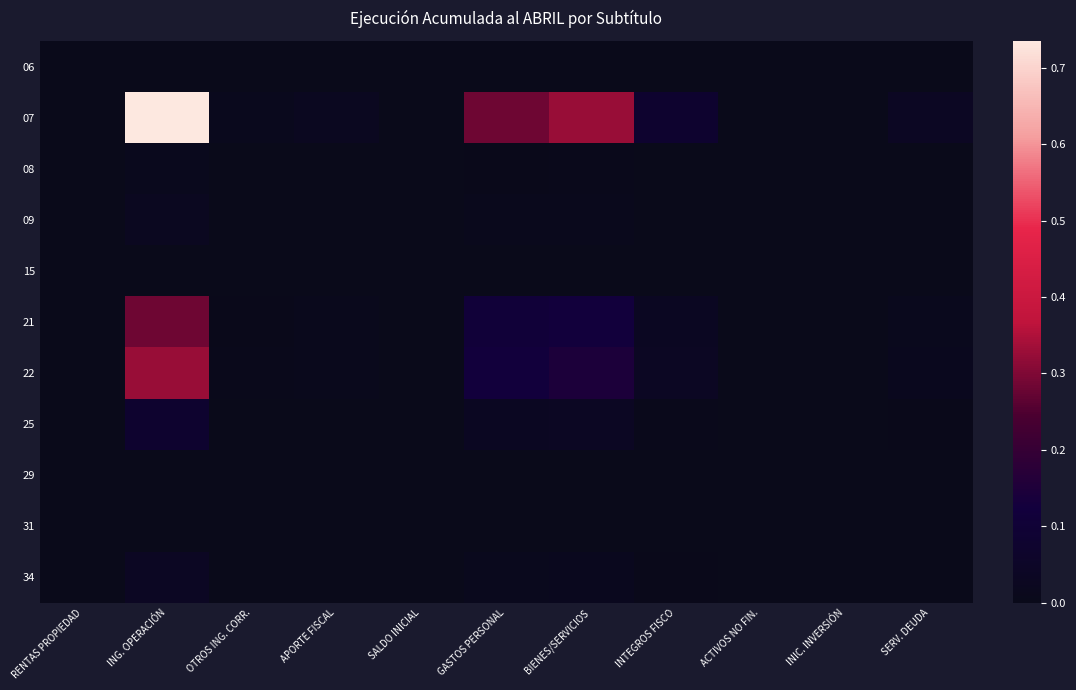

Reading left to right, transcribe all the data shown in this chart.

06: RENTAS PROPIEDAD=0.0	ING. OPERACIÓN=0.0	OTROS ING. CORR.=0.0	APORTE FISCAL=0.0	SALDO INICIAL=0.0	GASTOS PERSONAL=0.0	BIENES/SERVICIOS=0.0	INTEGROS FISCO=0.0	ACTIVOS NO FIN.=0.0	INIC. INVERSIÓN=0.0	SERV. DEUDA=0.0
07: RENTAS PROPIEDAD=0.0	ING. OPERACIÓN=0.7	OTROS ING. CORR.=0.0	APORTE FISCAL=0.0	SALDO INICIAL=0.0	GASTOS PERSONAL=0.3	BIENES/SERVICIOS=0.3	INTEGROS FISCO=0.1	ACTIVOS NO FIN.=0.0	INIC. INVERSIÓN=0.0	SERV. DEUDA=0.0
08: RENTAS PROPIEDAD=0.0	ING. OPERACIÓN=0.0	OTROS ING. CORR.=0.0	APORTE FISCAL=0.0	SALDO INICIAL=0.0	GASTOS PERSONAL=0.0	BIENES/SERVICIOS=0.0	INTEGROS FISCO=0.0	ACTIVOS NO FIN.=0.0	INIC. INVERSIÓN=0.0	SERV. DEUDA=0.0
09: RENTAS PROPIEDAD=0.0	ING. OPERACIÓN=0.0	OTROS ING. CORR.=0.0	APORTE FISCAL=0.0	SALDO INICIAL=0.0	GASTOS PERSONAL=0.0	BIENES/SERVICIOS=0.0	INTEGROS FISCO=0.0	ACTIVOS NO FIN.=0.0	INIC. INVERSIÓN=0.0	SERV. DEUDA=0.0
15: RENTAS PROPIEDAD=0.0	ING. OPERACIÓN=0.0	OTROS ING. CORR.=0.0	APORTE FISCAL=0.0	SALDO INICIAL=0.0	GASTOS PERSONAL=0.0	BIENES/SERVICIOS=0.0	INTEGROS FISCO=0.0	ACTIVOS NO FIN.=0.0	INIC. INVERSIÓN=0.0	SERV. DEUDA=0.0
21: RENTAS PROPIEDAD=0.0	ING. OPERACIÓN=0.3	OTROS ING. CORR.=0.0	APORTE FISCAL=0.0	SALDO INICIAL=0.0	GASTOS PERSONAL=0.1	BIENES/SERVICIOS=0.1	INTEGROS FISCO=0.0	ACTIVOS NO FIN.=0.0	INIC. INVERSIÓN=0.0	SERV. DEUDA=0.0
22: RENTAS PROPIEDAD=0.0	ING. OPERACIÓN=0.3	OTROS ING. CORR.=0.0	APORTE FISCAL=0.0	SALDO INICIAL=0.0	GASTOS PERSONAL=0.1	BIENES/SERVICIOS=0.1	INTEGROS FISCO=0.0	ACTIVOS NO FIN.=0.0	INIC. INVERSIÓN=0.0	SERV. DEUDA=0.0
25: RENTAS PROPIEDAD=0.0	ING. OPERACIÓN=0.1	OTROS ING. CORR.=0.0	APORTE FISCAL=0.0	SALDO INICIAL=0.0	GASTOS PERSONAL=0.0	BIENES/SERVICIOS=0.0	INTEGROS FISCO=0.0	ACTIVOS NO FIN.=0.0	INIC. INVERSIÓN=0.0	SERV. DEUDA=0.0
29: RENTAS PROPIEDAD=0.0	ING. OPERACIÓN=0.0	OTROS ING. CORR.=0.0	APORTE FISCAL=0.0	SALDO INICIAL=0.0	GASTOS PERSONAL=0.0	BIENES/SERVICIOS=0.0	INTEGROS FISCO=0.0	ACTIVOS NO FIN.=0.0	INIC. INVERSIÓN=0.0	SERV. DEUDA=0.0
31: RENTAS PROPIEDAD=0.0	ING. OPERACIÓN=0.0	OTROS ING. CORR.=0.0	APORTE FISCAL=0.0	SALDO INICIAL=0.0	GASTOS PERSONAL=0.0	BIENES/SERVICIOS=0.0	INTEGROS FISCO=0.0	ACTIVOS NO FIN.=0.0	INIC. INVERSIÓN=0.0	SERV. DEUDA=0.0
34: RENTAS PROPIEDAD=0.0	ING. OPERACIÓN=0.0	OTROS ING. CORR.=0.0	APORTE FISCAL=0.0	SALDO INICIAL=0.0	GASTOS PERSONAL=0.0	BIENES/SERVICIOS=0.0	INTEGROS FISCO=0.0	ACTIVOS NO FIN.=0.0	INIC. INVERSIÓN=0.0	SERV. DEUDA=0.0